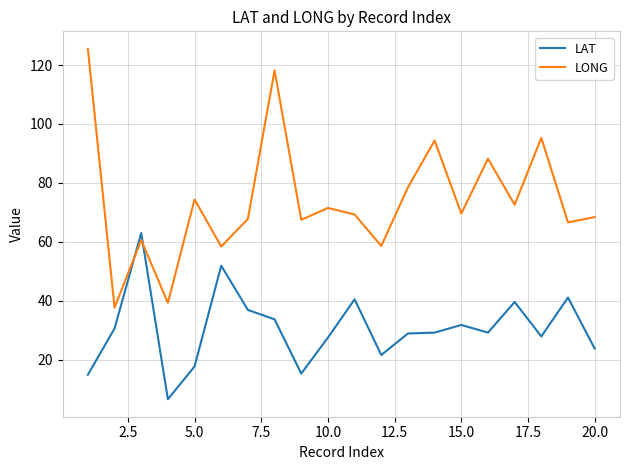

What is the difference between the maximum and minimum values in the LONG series?

87.8